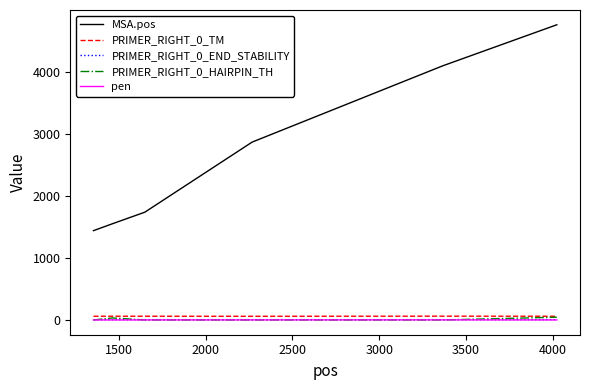

Does the chart have visible grid lines?

No